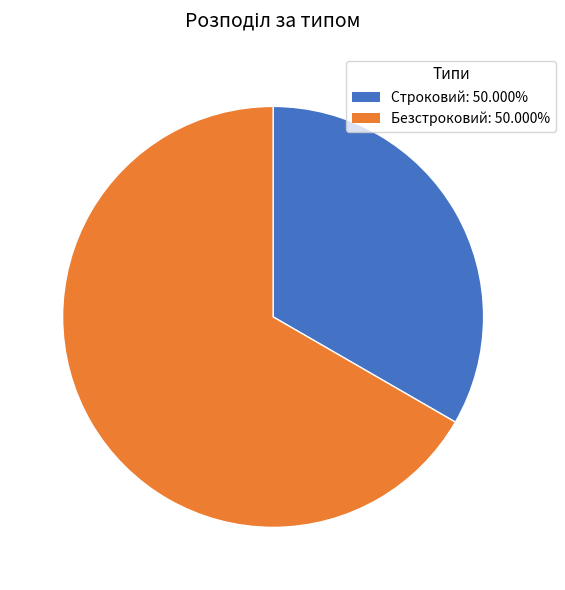

True or false: Безстроковий accounts for 77% of the total.

False